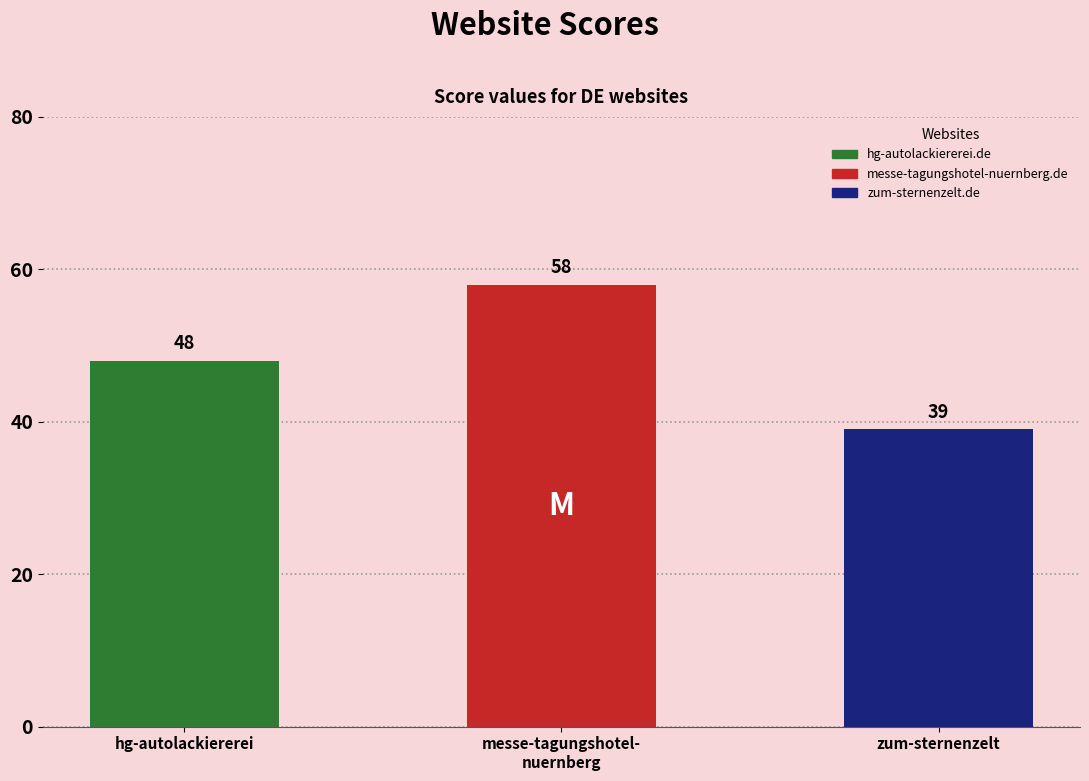

What is the value of the 1st bar from the left?

48